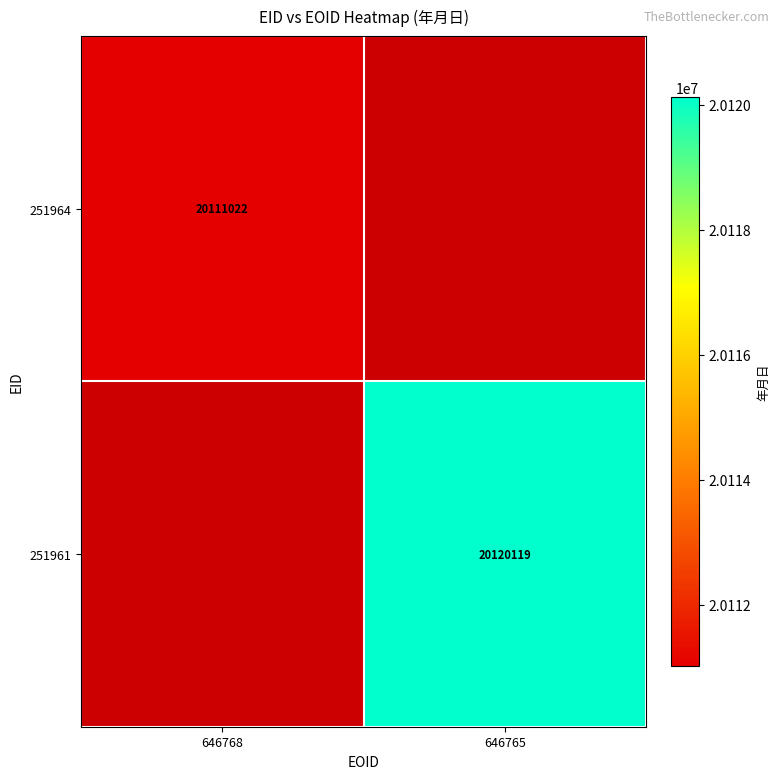

The value of 251964 at 646768 is 9528301. True or false?

False